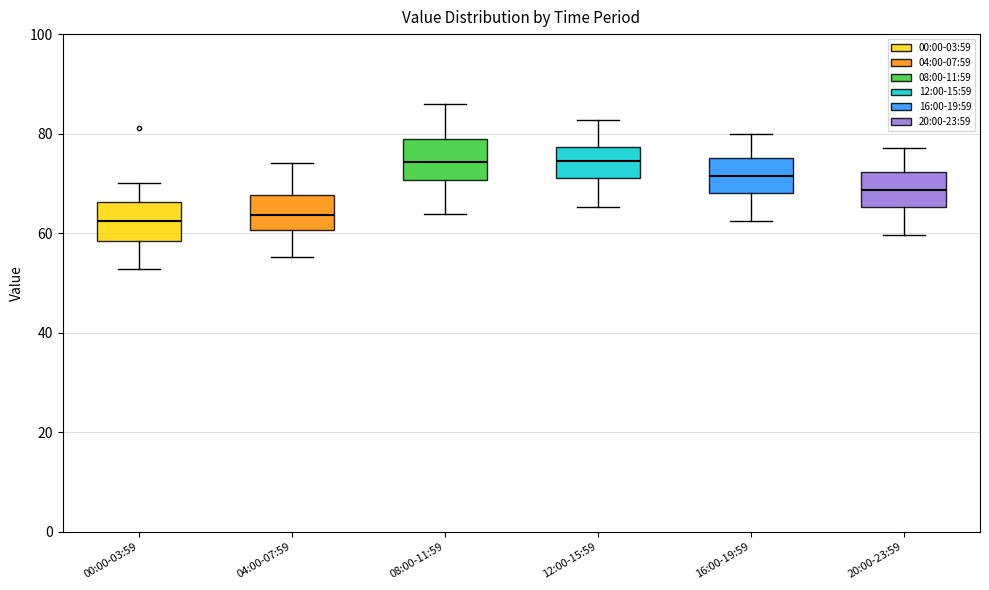

Reading left to right, transcribe this box plot: for each box, give where its median line is, the range the box spans, and where its two whiskers end, as read against the y-axis. The values are not printed on the chart, so give them approximately, as read against the axis.

00:00-03:59: median 62, box 58 to 66, whiskers 52 to 70
04:00-07:59: median 64, box 60 to 68, whiskers 56 to 74
08:00-11:59: median 74, box 70 to 78, whiskers 64 to 86
12:00-15:59: median 74, box 72 to 78, whiskers 66 to 82
16:00-19:59: median 72, box 68 to 76, whiskers 62 to 80
20:00-23:59: median 68, box 66 to 72, whiskers 60 to 78